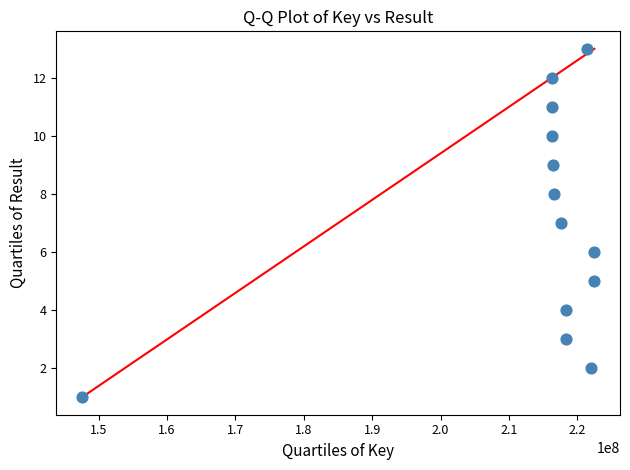

What is the range of Y values (max minus min)?

12